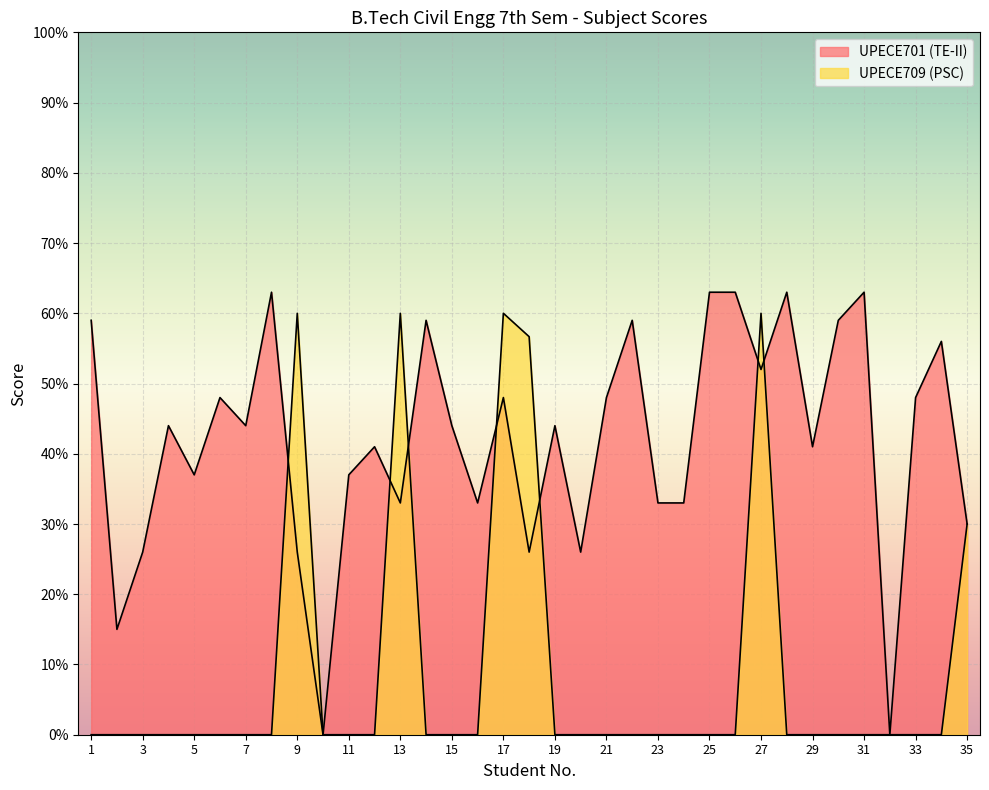

Rank the categories by UPECE709 (PSC) value from lowest to highest.

1, 2, 3, 4, 5, 6, 7, 8, 10, 11, 12, 14, 15, 16, 19, 20, 21, 22, 23, 24, 25, 26, 28, 29, 30, 31, 32, 33, 34, 35, 18, 9, 13, 17, 27